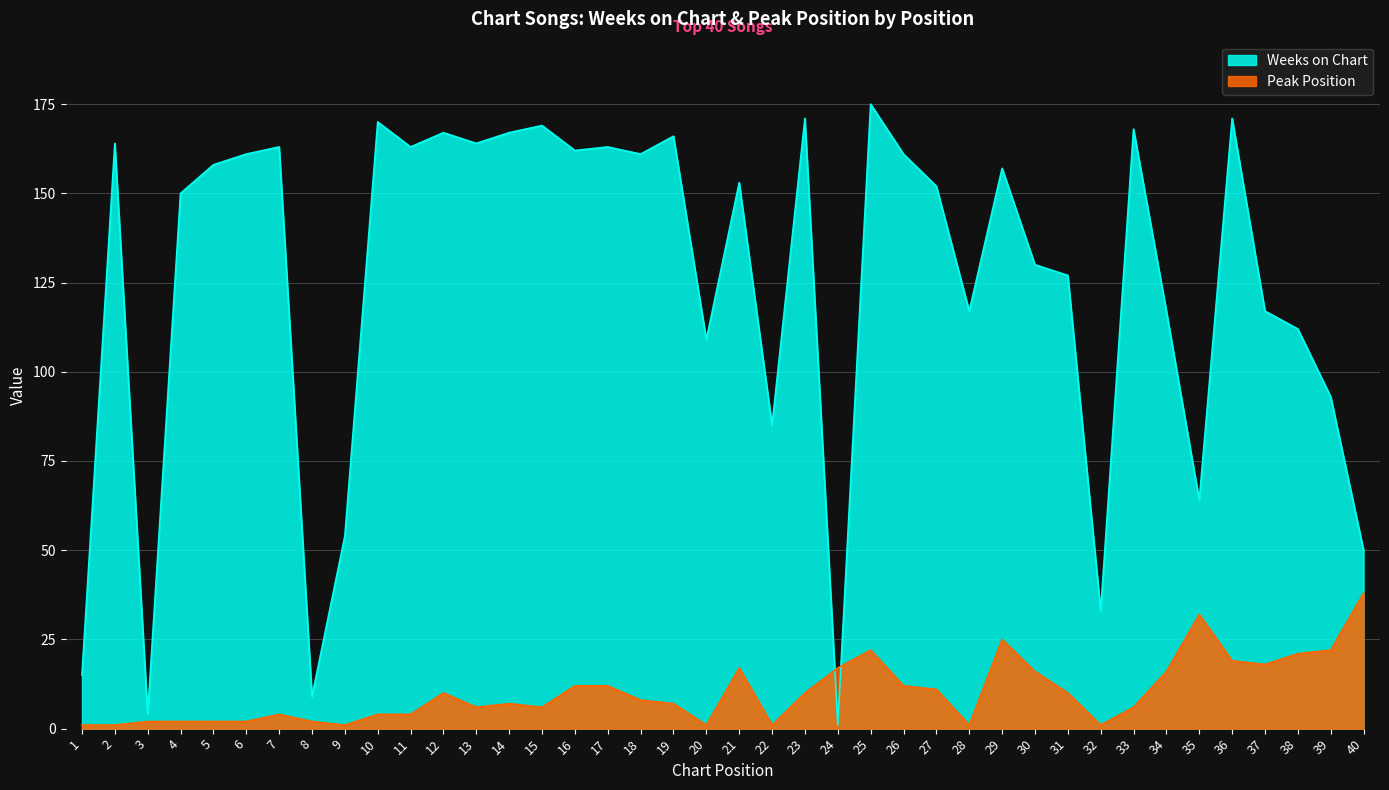

At how many categories does at least one series exceed 24?

36